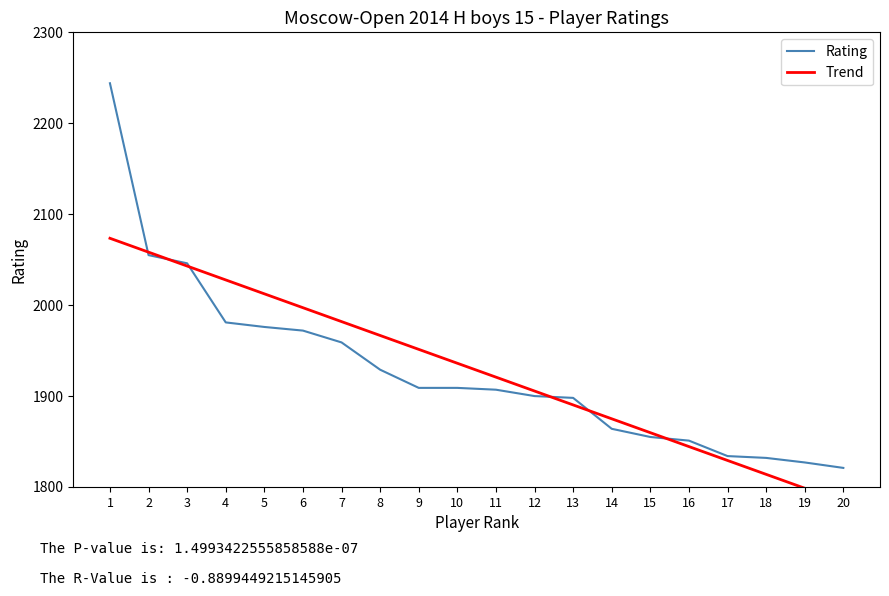

True or false: Rating has more than 2 points higher than both neighbors.

False